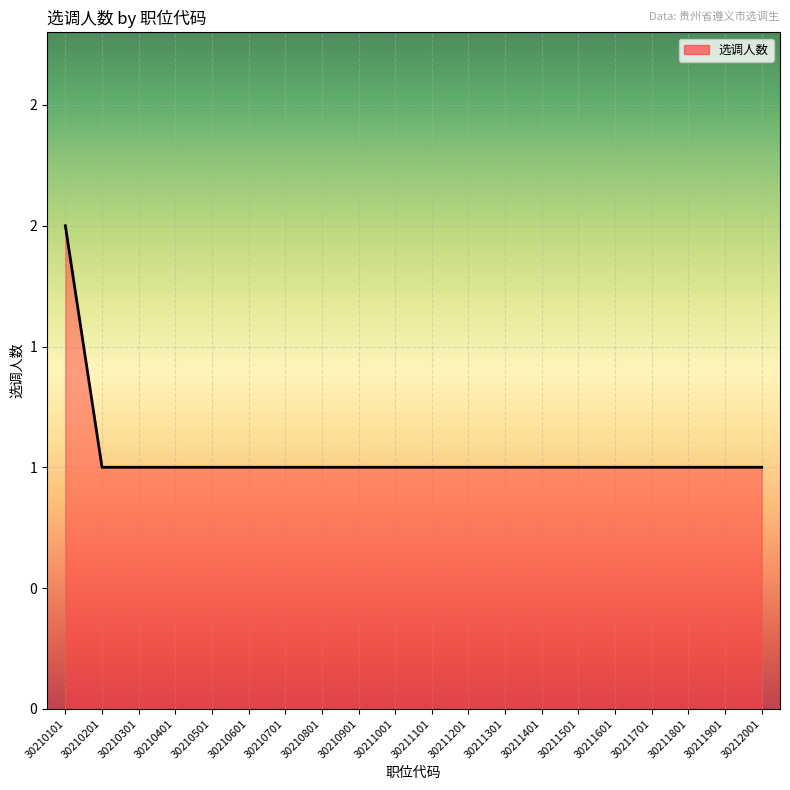

Does the chart have visible grid lines?

Yes